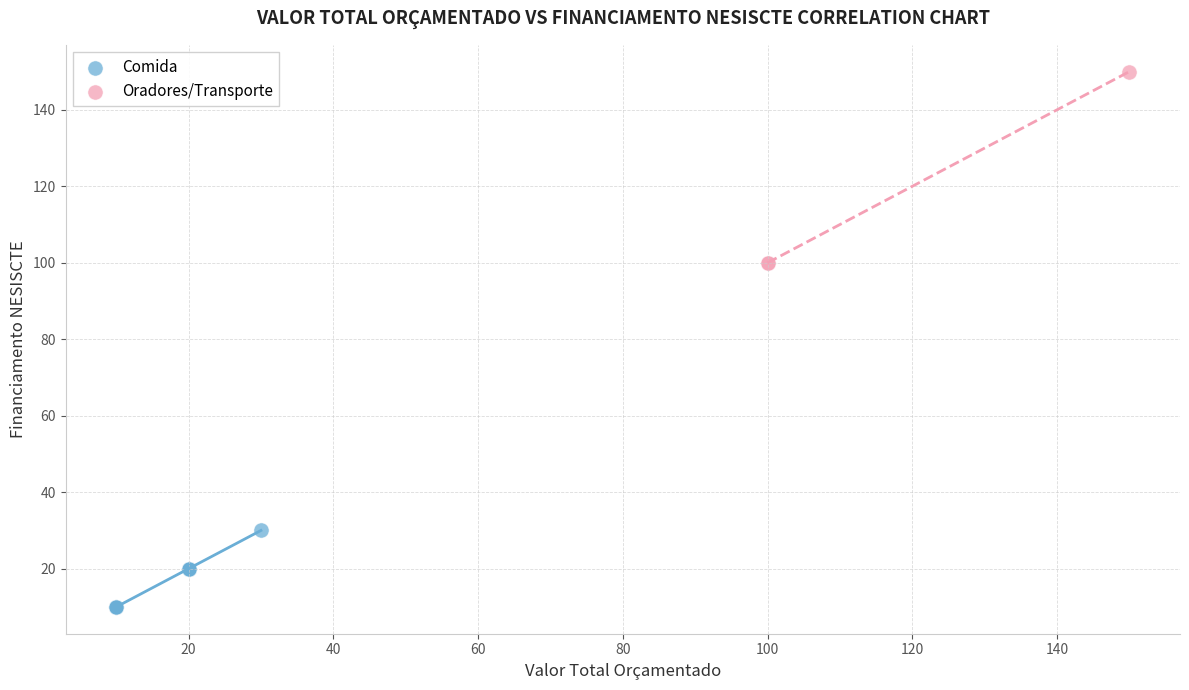

Which series reaches the maximum Y coordinate?

Oradores/Transporte